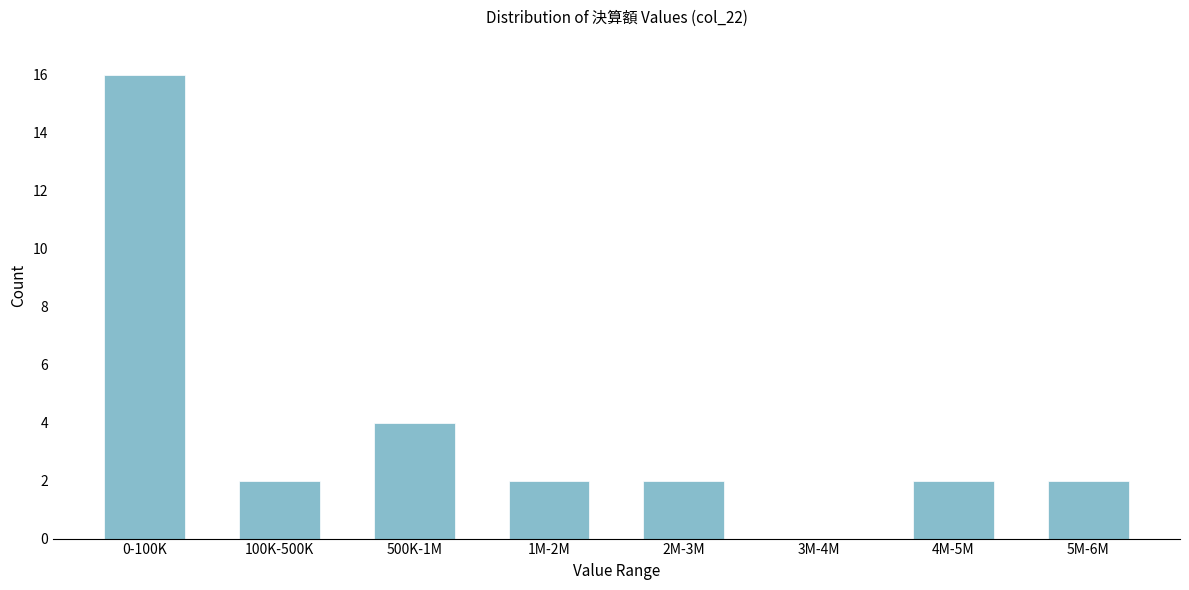

Reading left to right, extract all data points from this chart.

0-100K=16	100K-500K=2	500K-1M=4	1M-2M=2	2M-3M=2	3M-4M=0	4M-5M=2	5M-6M=2